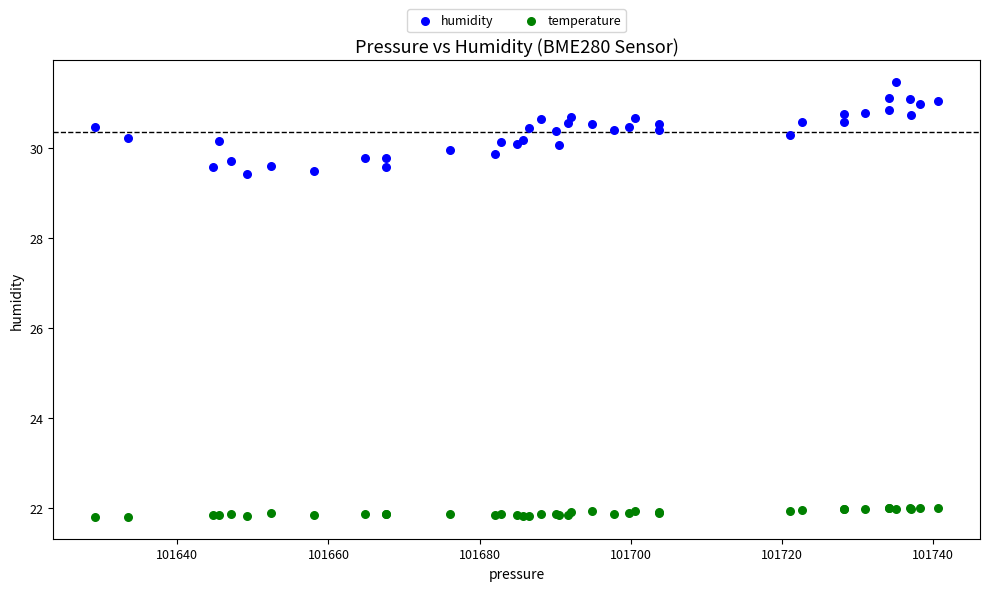

Which series reaches the minimum Y coordinate?

temperature